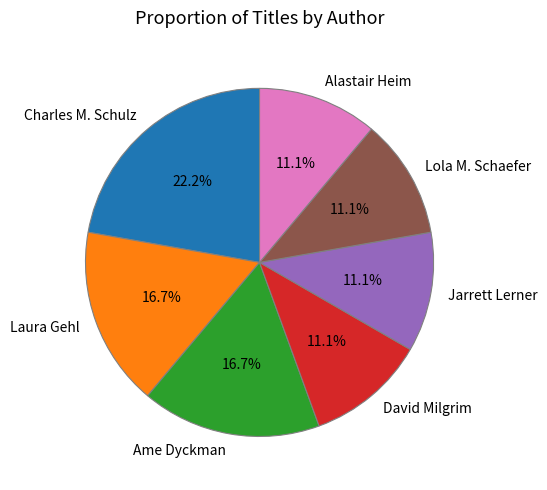

How many segments does this pie chart have?

7